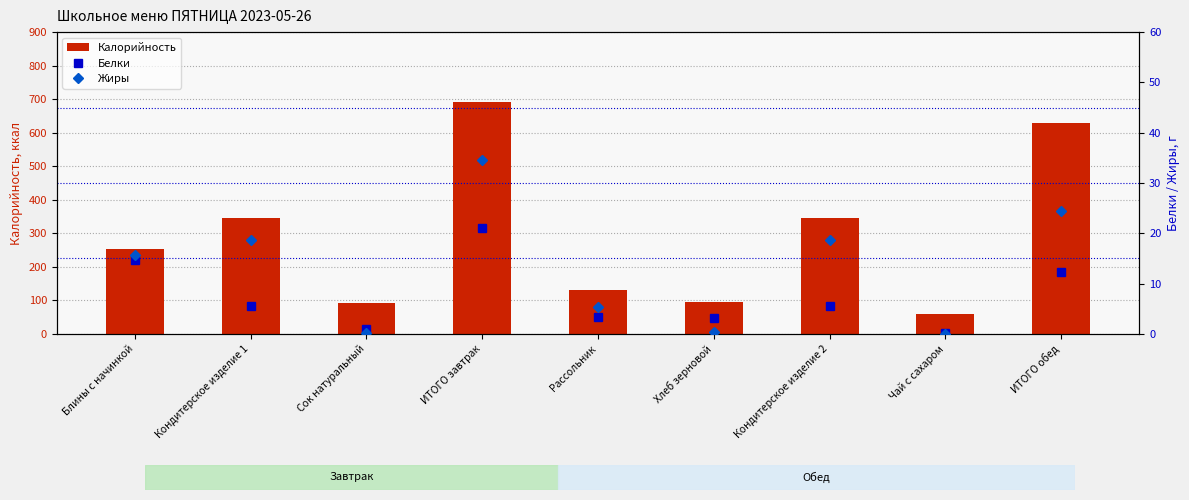

What is the maximum value shown in the chart?

690.2